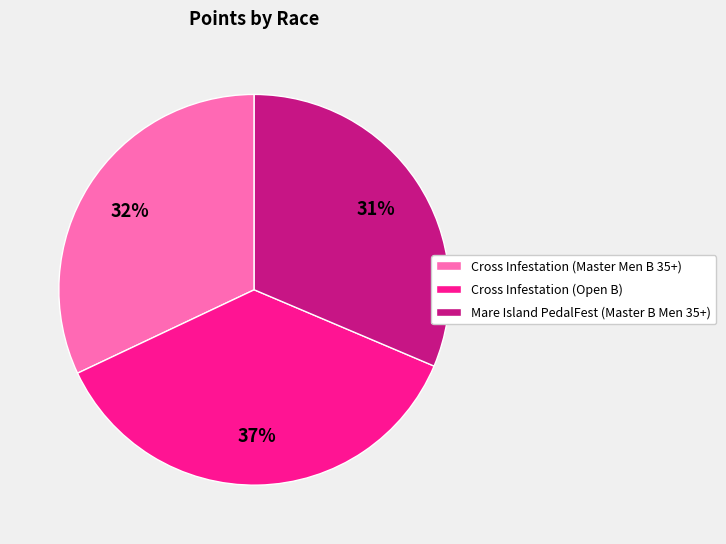

Is the sum of Cross Infestation (Master Men B 35+) and Cross Infestation (Open B) greater than half?

Yes